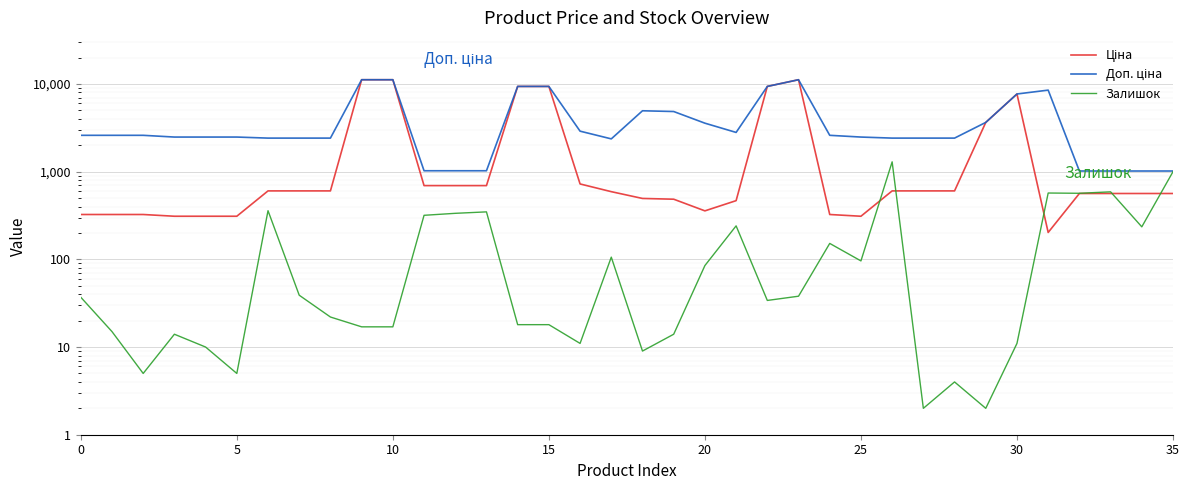

True or false: Ціна and Залишок intersect in this chart.

True